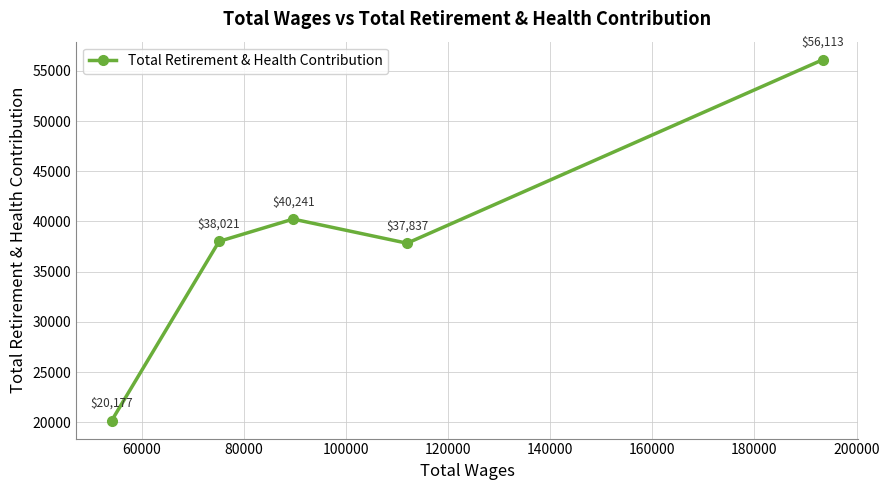

What is the difference between the second highest and second lowest values?

2404